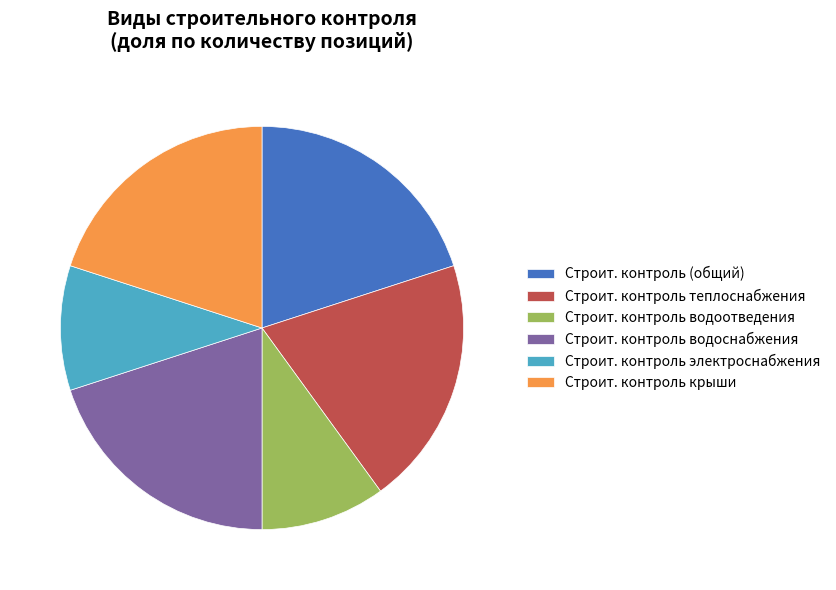

Is there any slice that represents more than half of the pie?

No